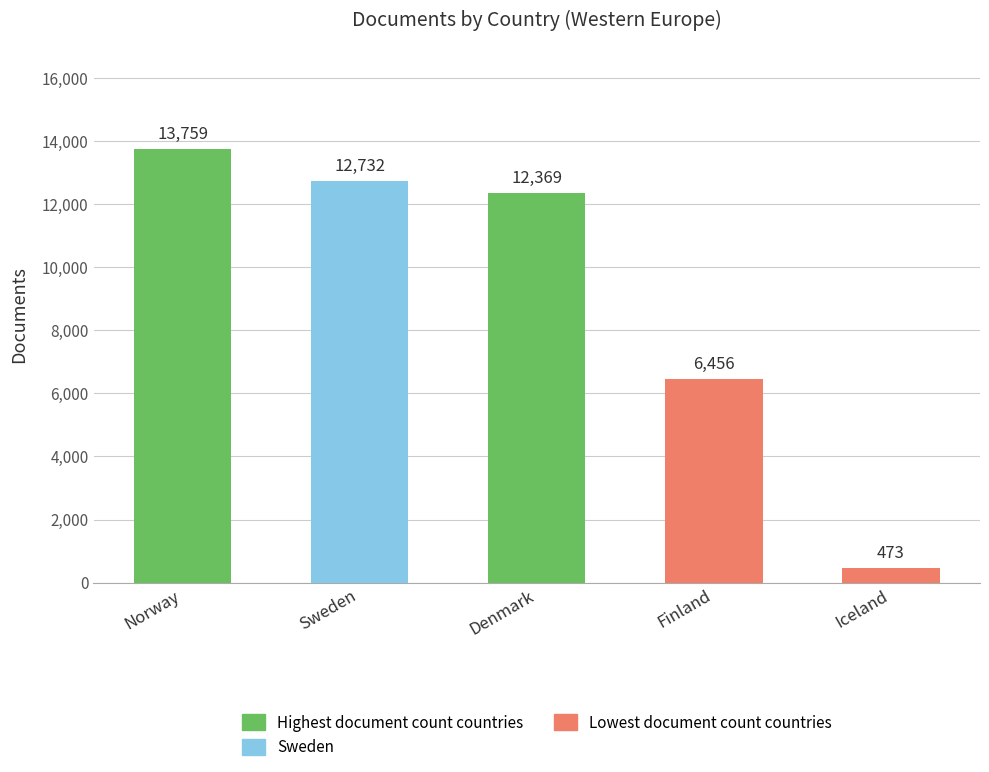

How many series are shown in this chart?

1